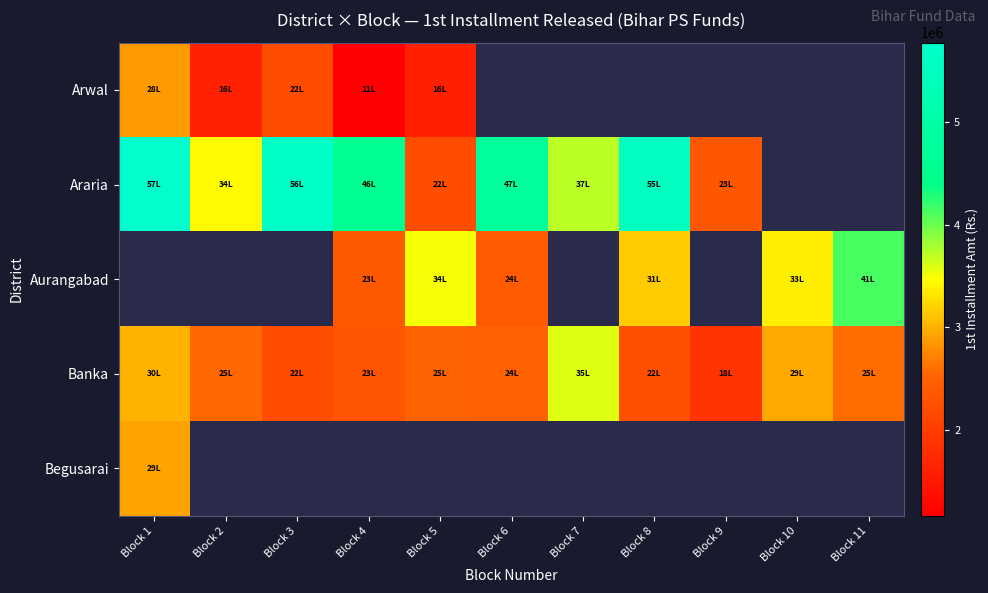

Between Block 6 and Block 7, which is larger?

Block 7